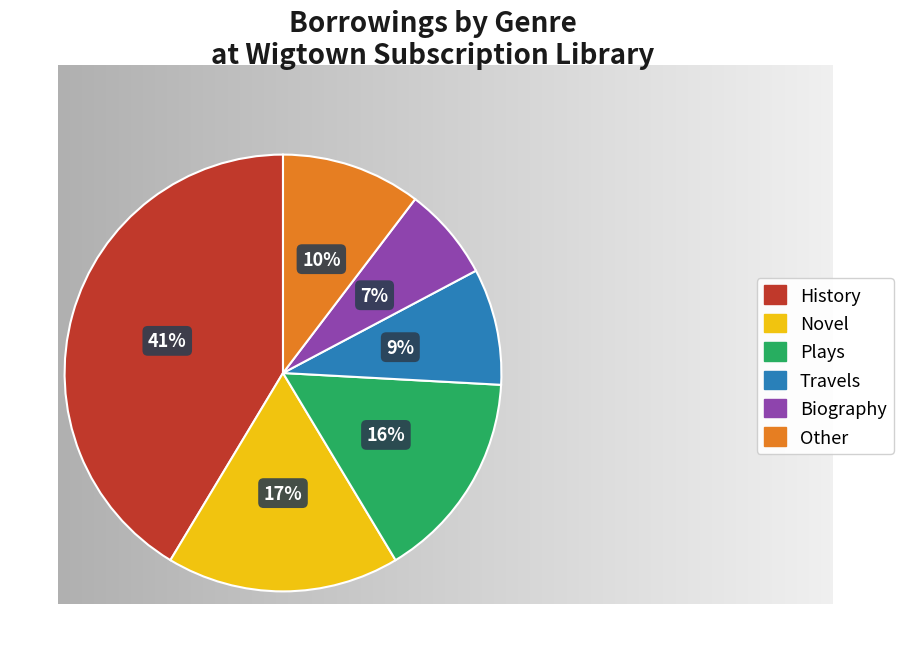

To the nearest percent, what portion does Other represent?

10%